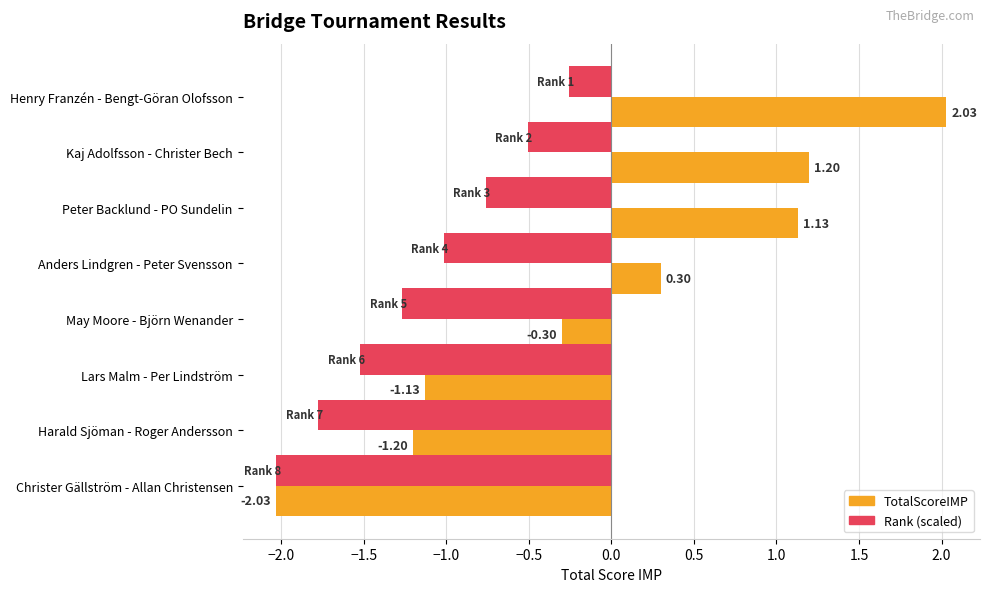

What is the spread (max minus min) of values at Kaj Adolfsson - Christer Bech?

1.7